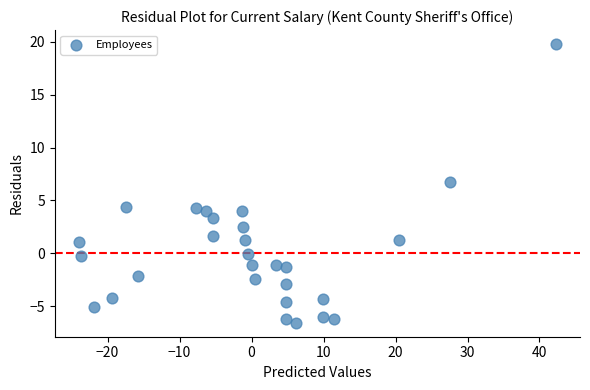

What Y value in the scatter plot is closest to 6?

6.7